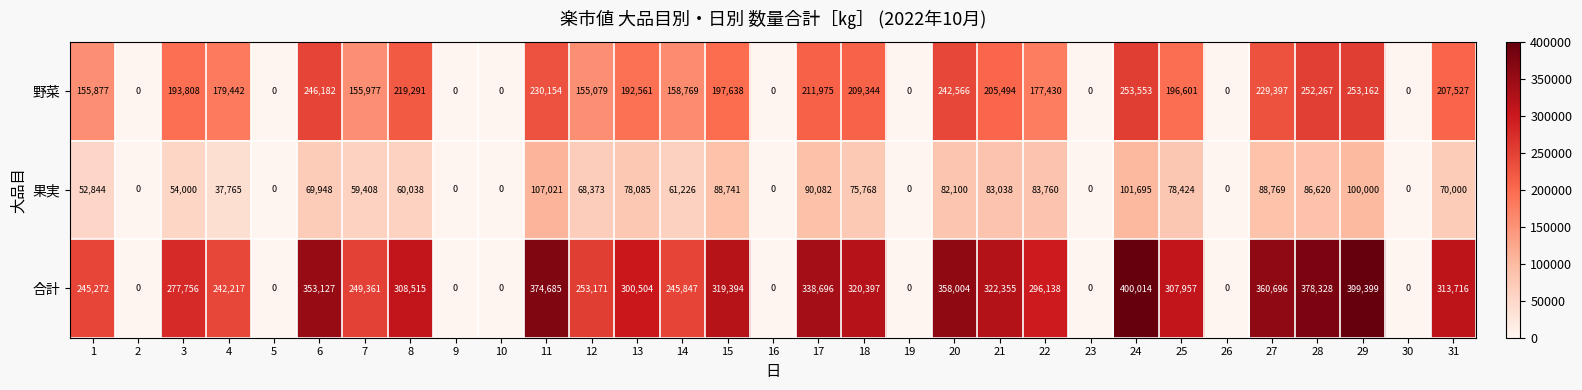

Which series has the largest total across all categories?

合計